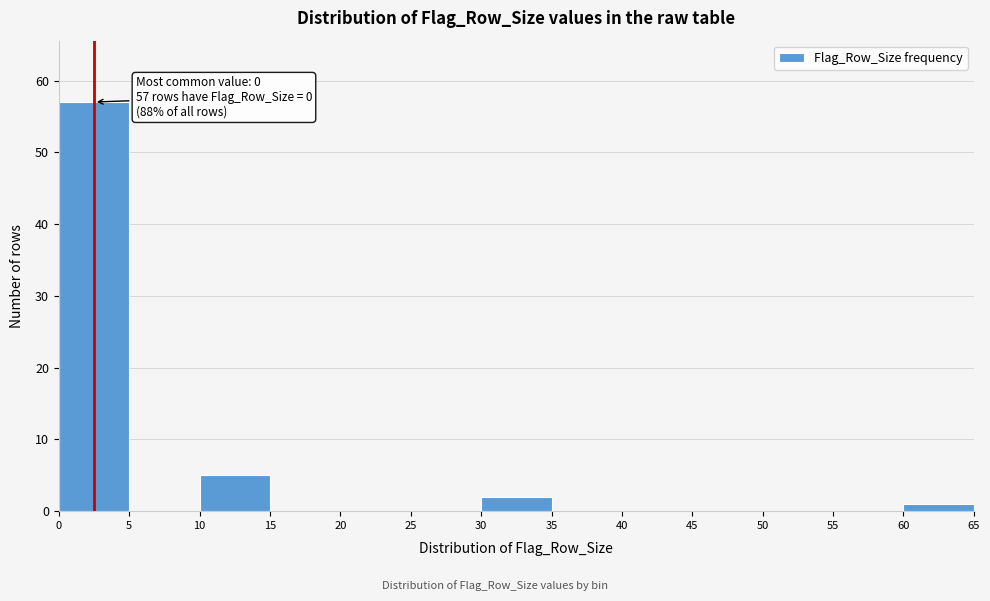

Over which range of the x-axis is the bar tallest?

0 to 5